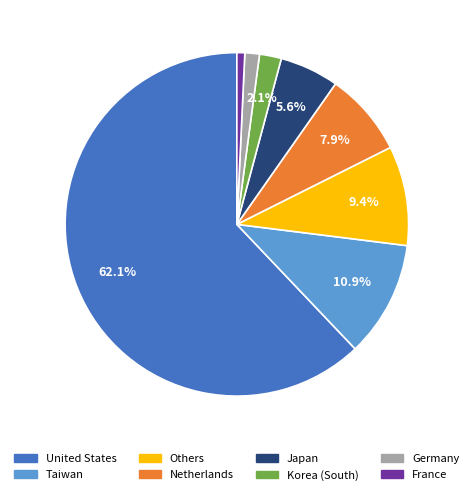

Is there a majority slice in this chart?

Yes